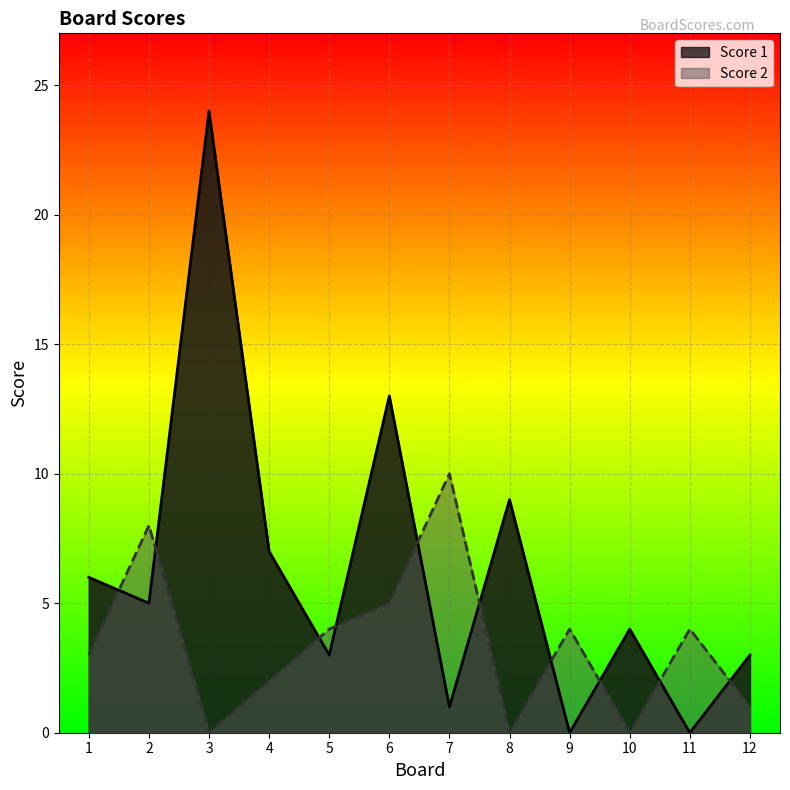

Reading left to right, what are all the values shown in this chart?

Score 1: 6	5	24	7	3	13	1	9	0	4	0	3
Score 2: 3	8	0	2	4	5	10	0	4	0	4	1